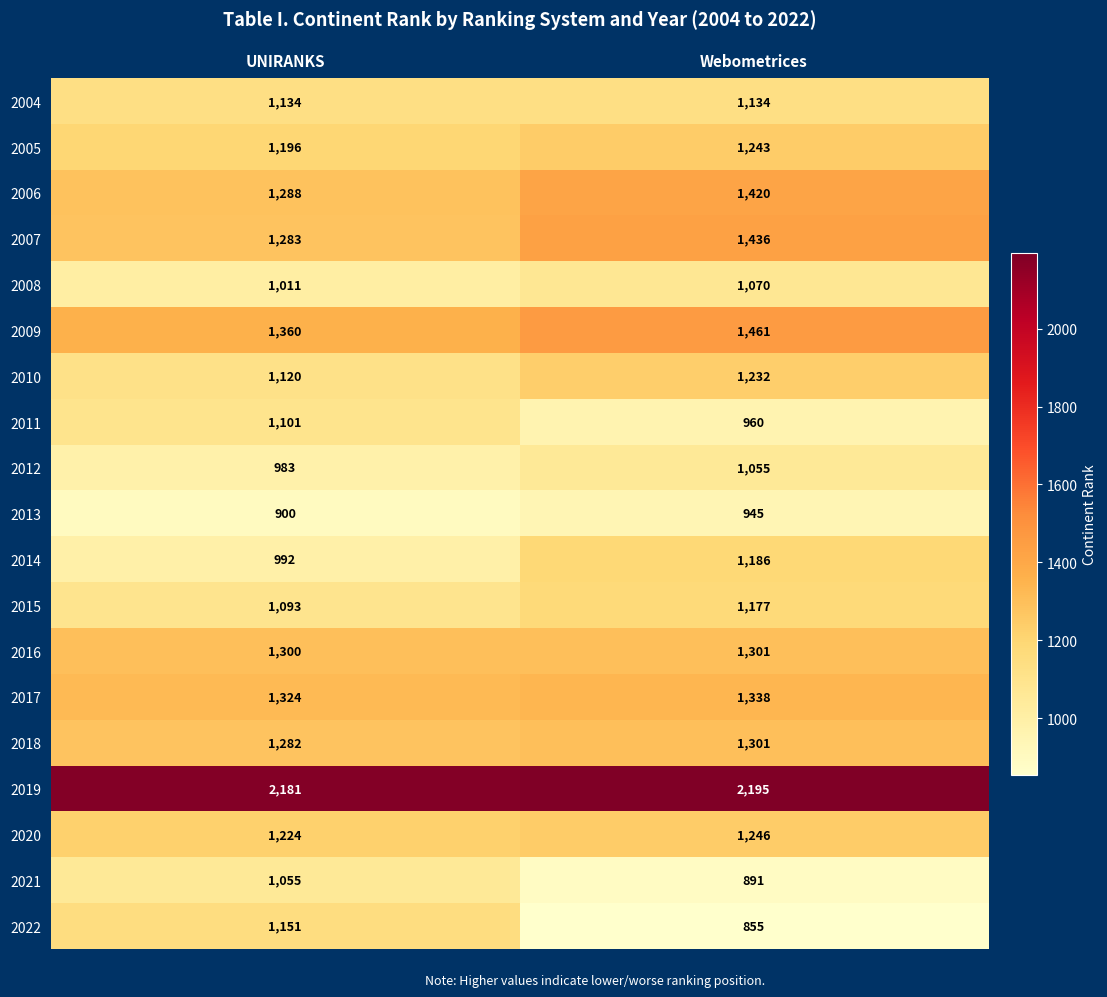

What is the sum of all 2006 values?

2708